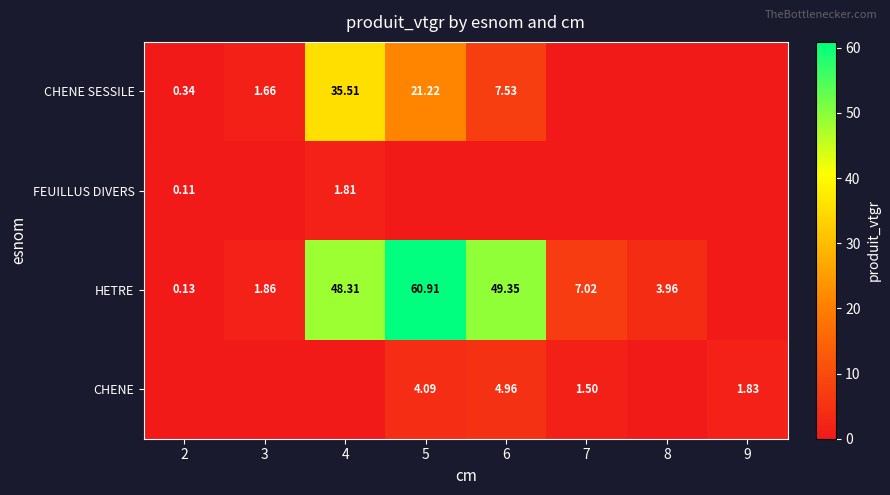

The value of CHENE SESSILE at 9 is 0.0. True or false?

True